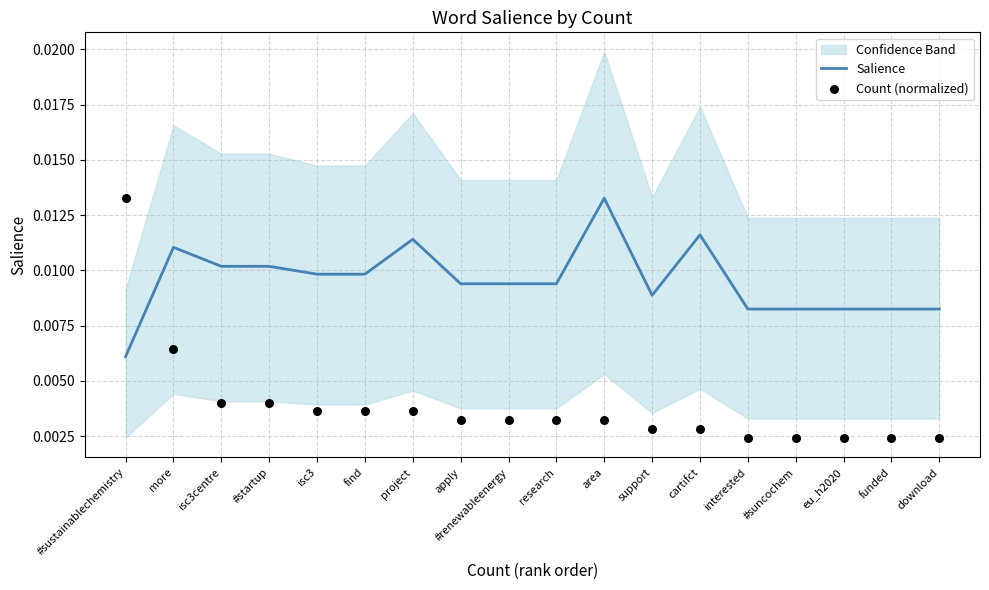

Which series contains the lowest Y value?

Count (normalized)